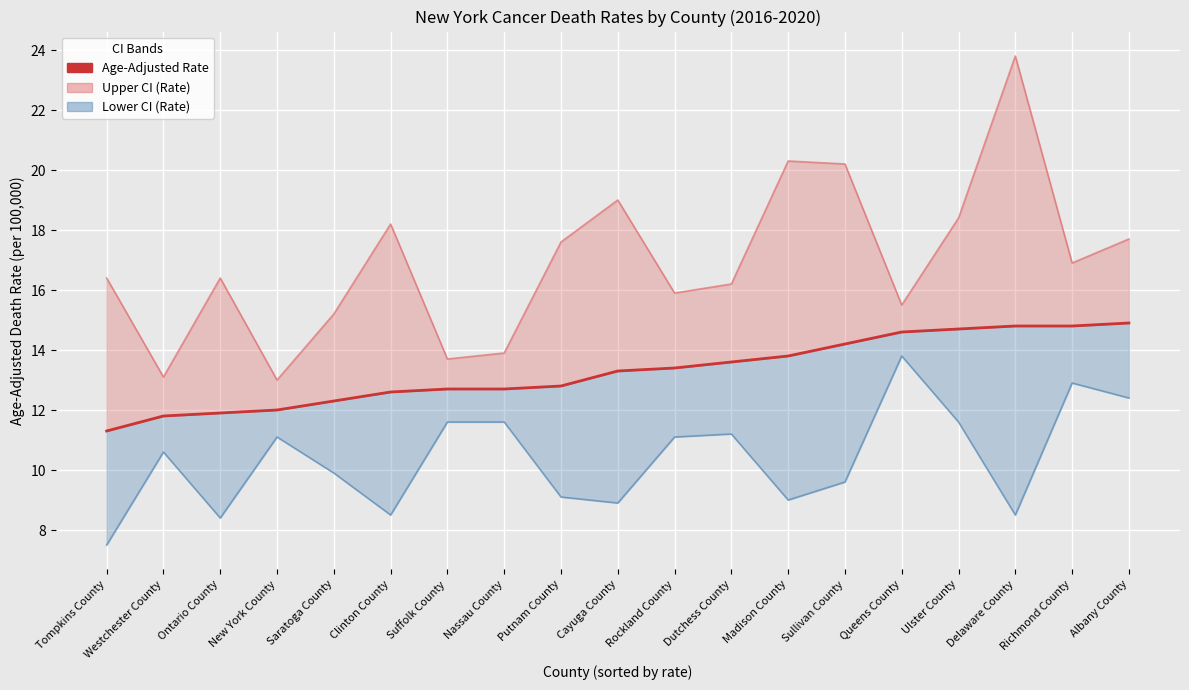

True or false: there are more than 2 points higher than both neighbors.

False